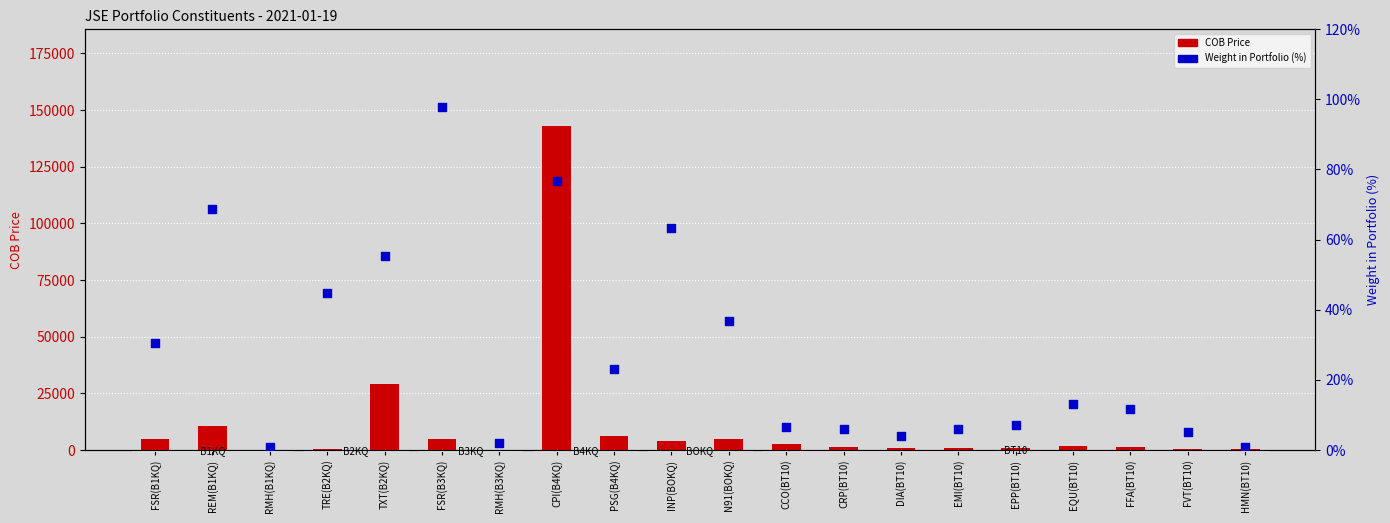

Which series contains the lowest Y value?

Weight in Portfolio (%)